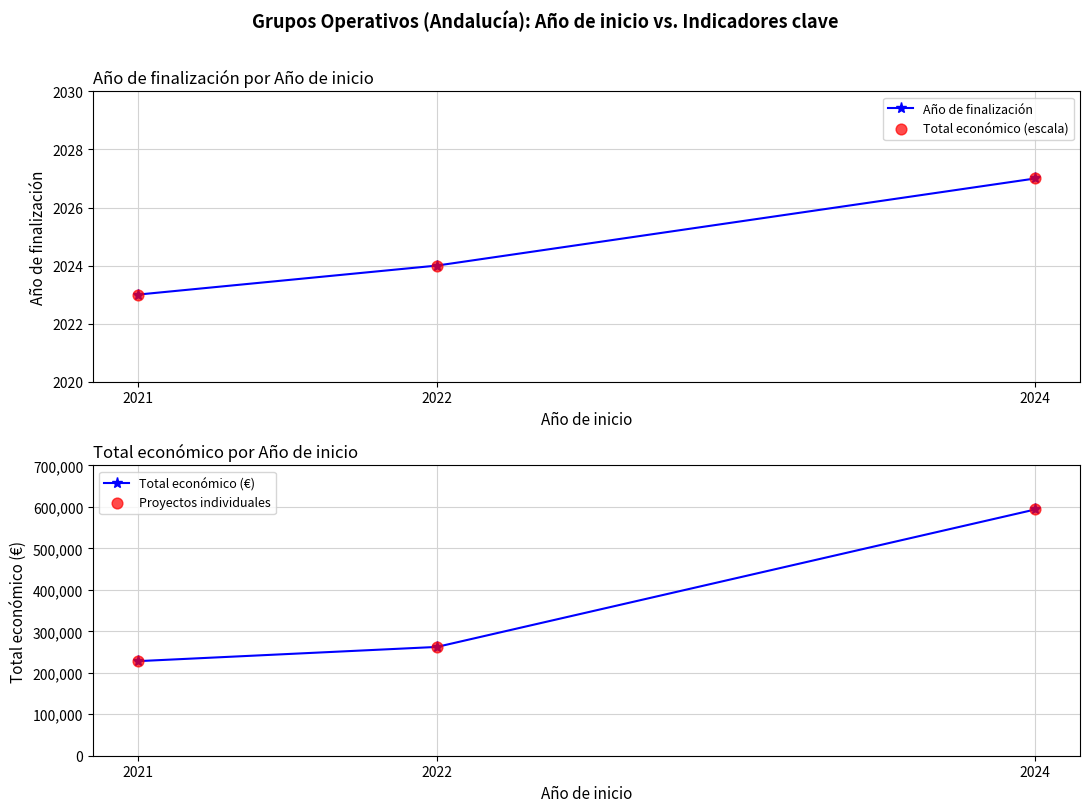

At how many categories does at least one series exceed 590831?

1